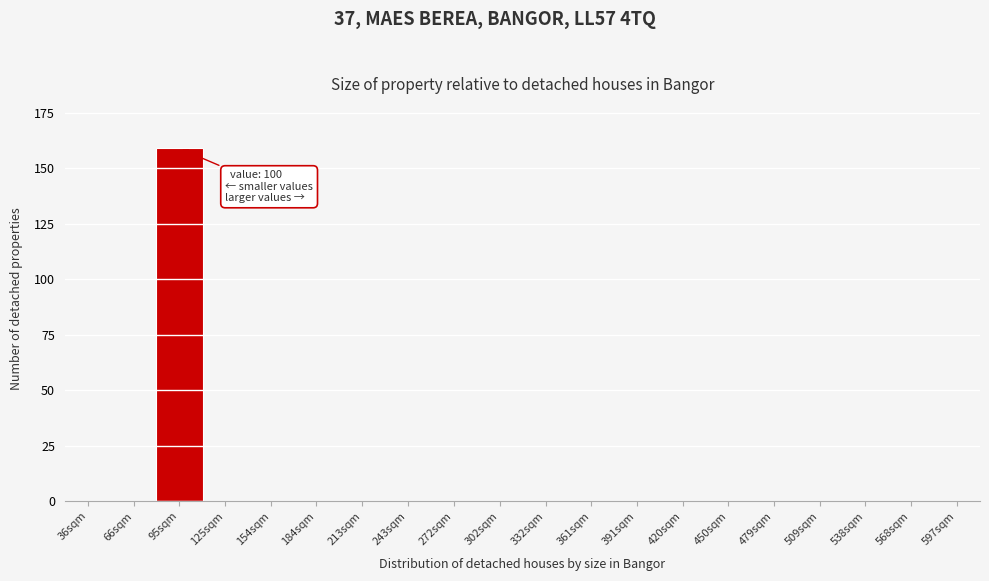

Reading left to right, what are all the values shown in this chart?

36sqm=0	66sqm=0	95sqm=159	125sqm=0	154sqm=0	184sqm=0	213sqm=0	243sqm=0	272sqm=0	302sqm=0	332sqm=0	361sqm=0	391sqm=0	420sqm=0	450sqm=0	479sqm=0	509sqm=0	538sqm=0	568sqm=0	597sqm=0